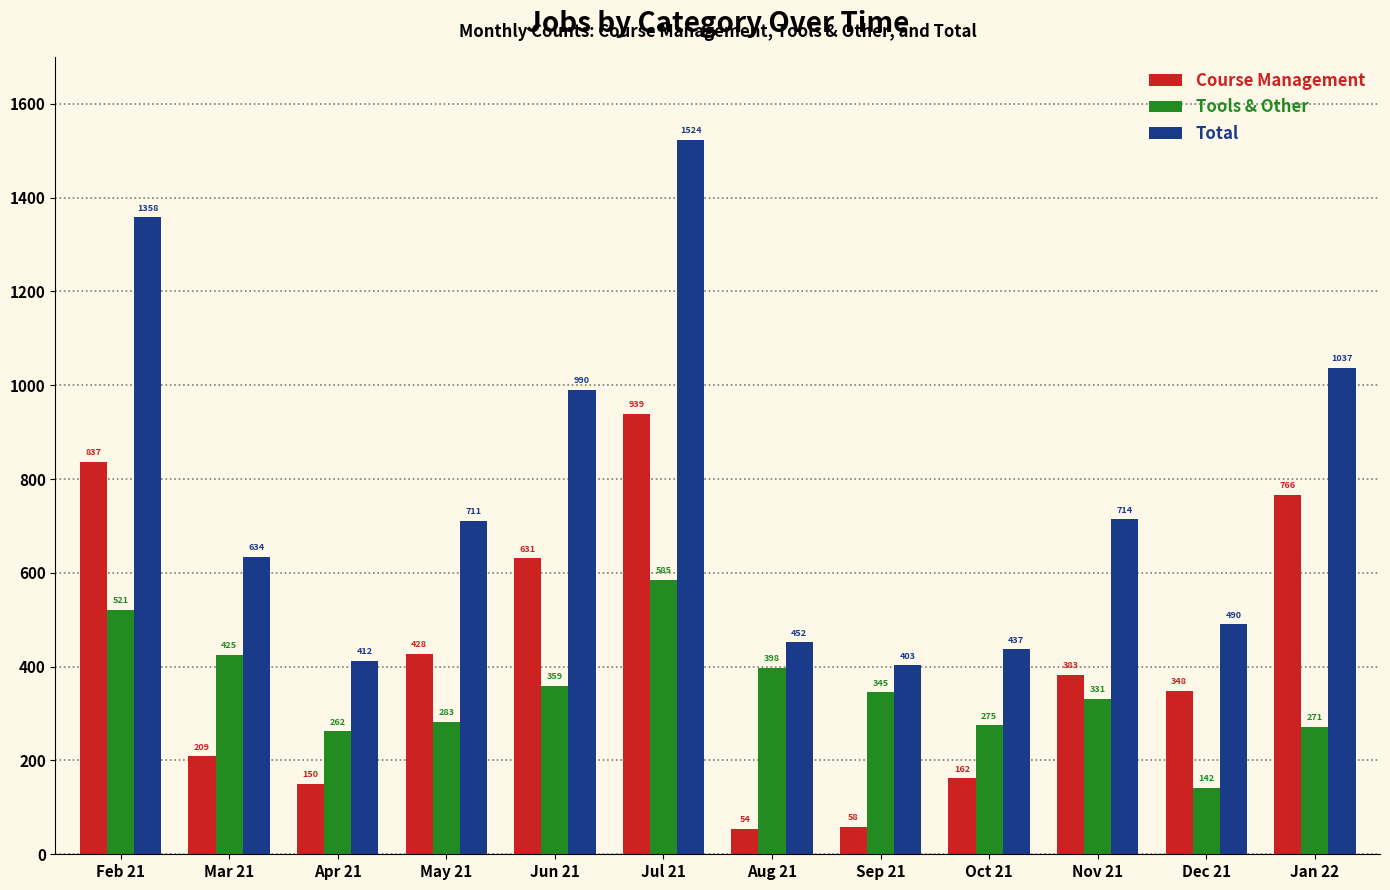

What is the difference between the highest and lowest values at Nov 21?

383